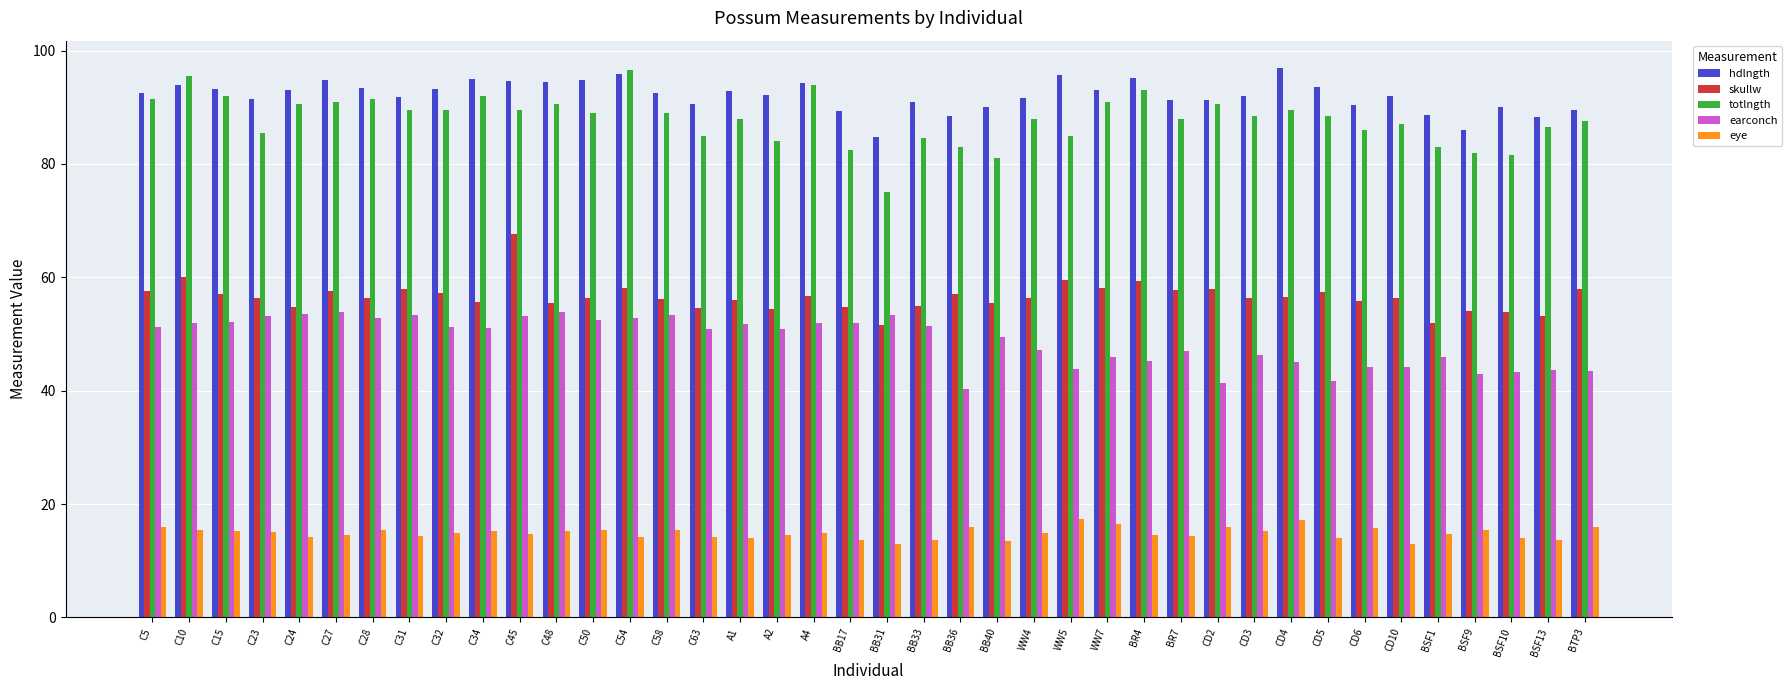

What is the label of the 22nd bar from the left?

BB33